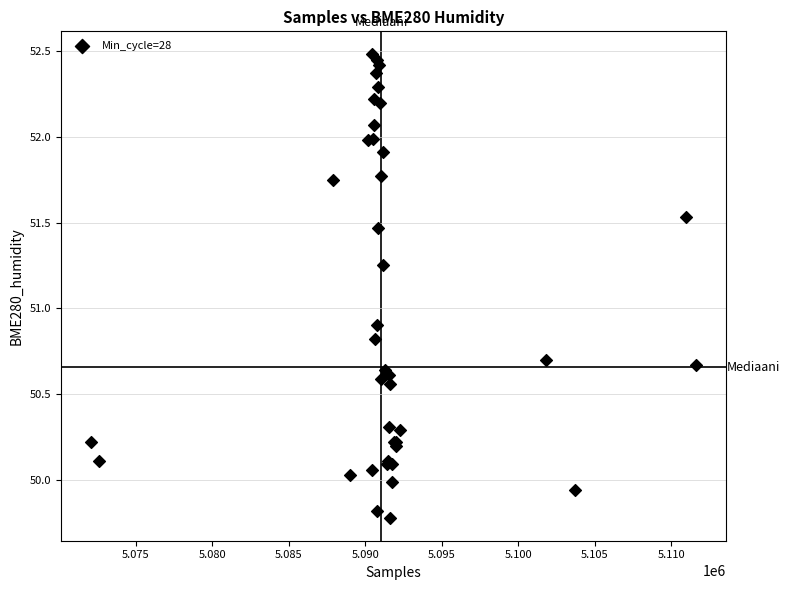

What Y value in the scatter plot is closest to 51?

50.9